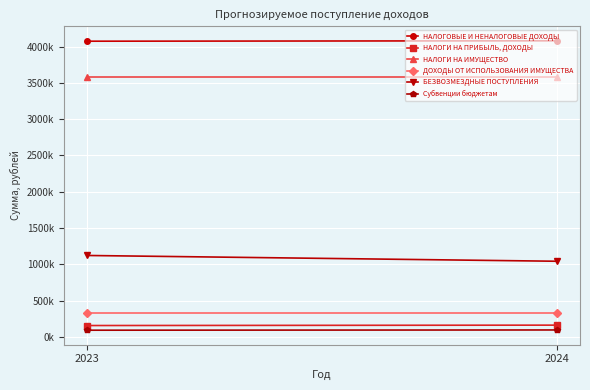

What is the average value of the НАЛОГИ НА ПРИБЫЛЬ, ДОХОДЫ series?

162576